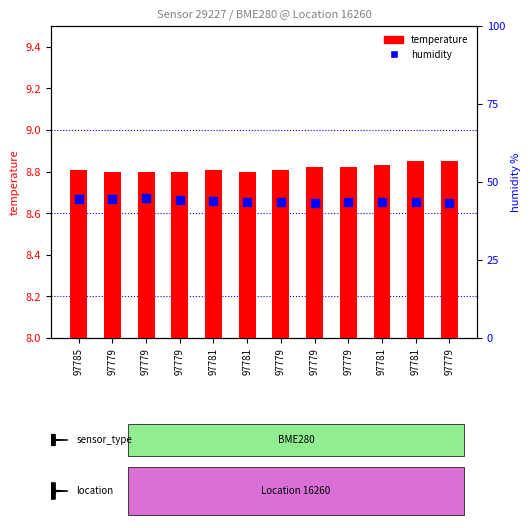

At which category is the sum across all series the highest?

97779